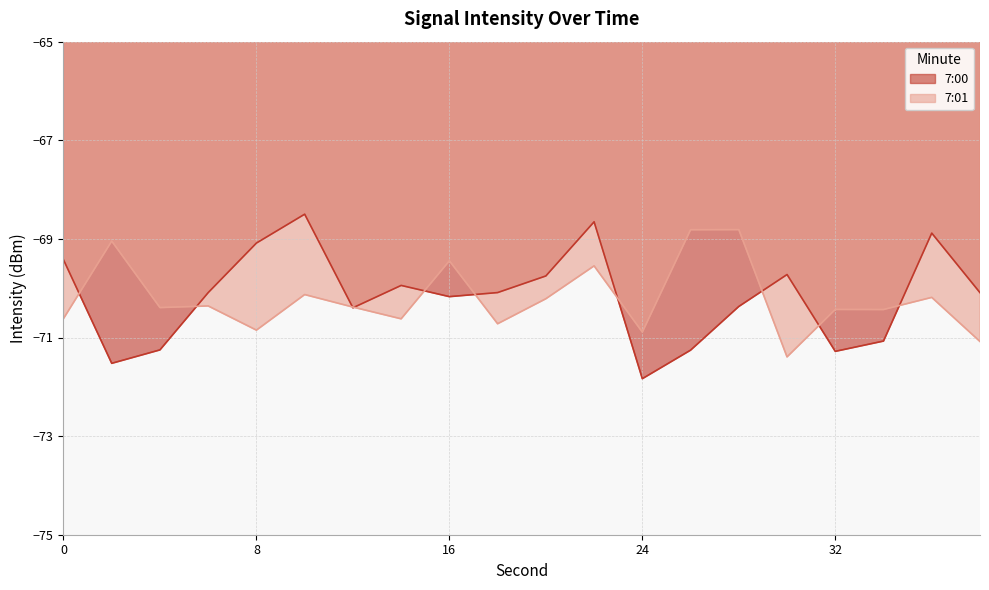

The value of 7:01 at 30 is -37.6. True or false?

False